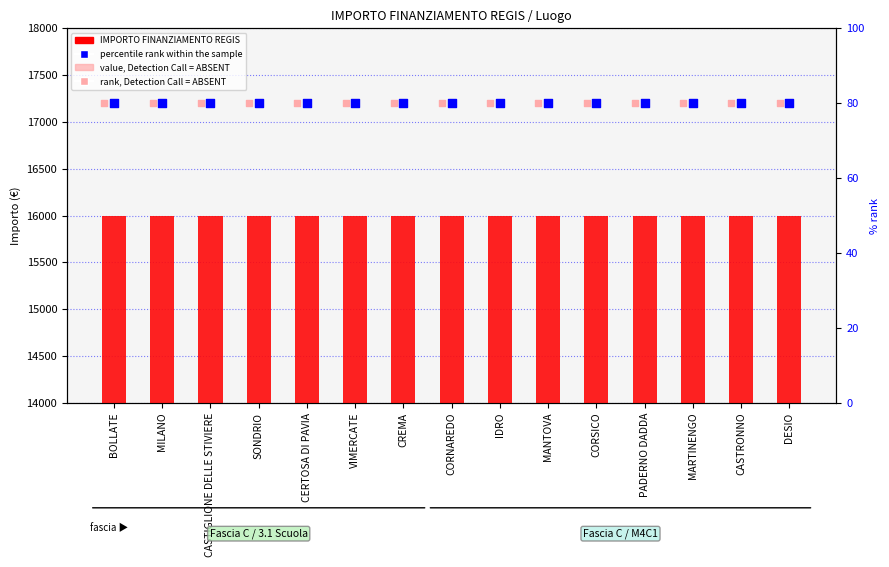

At which category is the sum across all series the highest?

BOLLATE